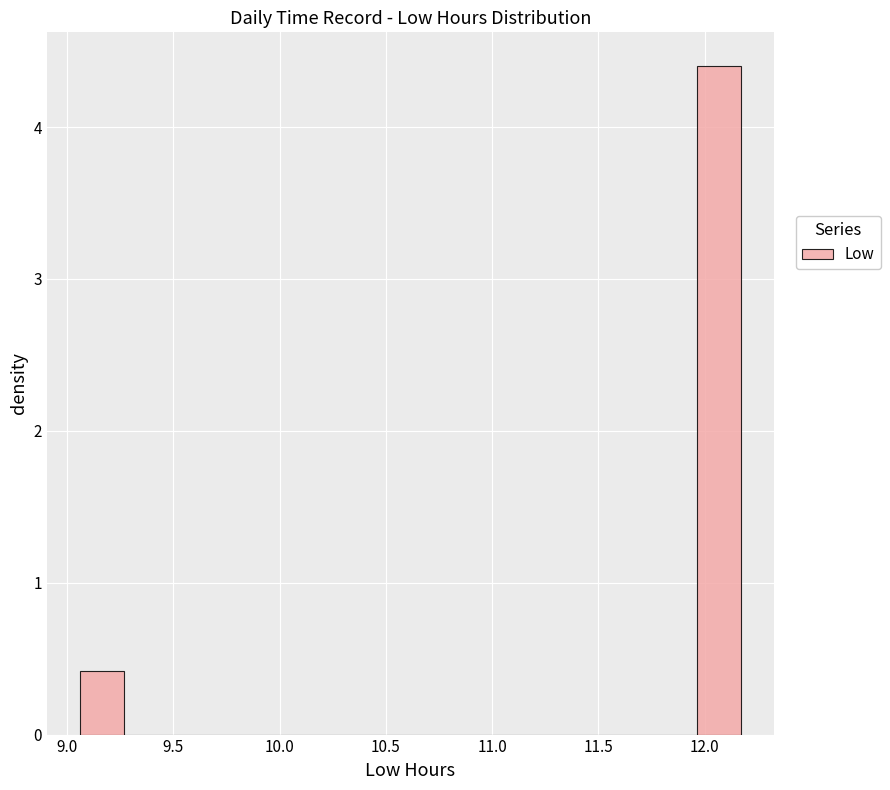

What is the height of the bar covering 9.05 to 9.25 on the x-axis? Neither the bar edges nor the heights are printed on the chart, so give them approximately, as read against the axes.

0.4